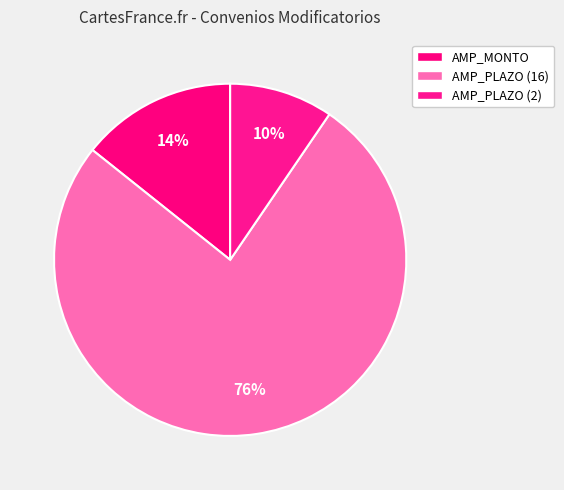

Which category has the smallest portion of the pie?

Ampliación de Plazo (2)